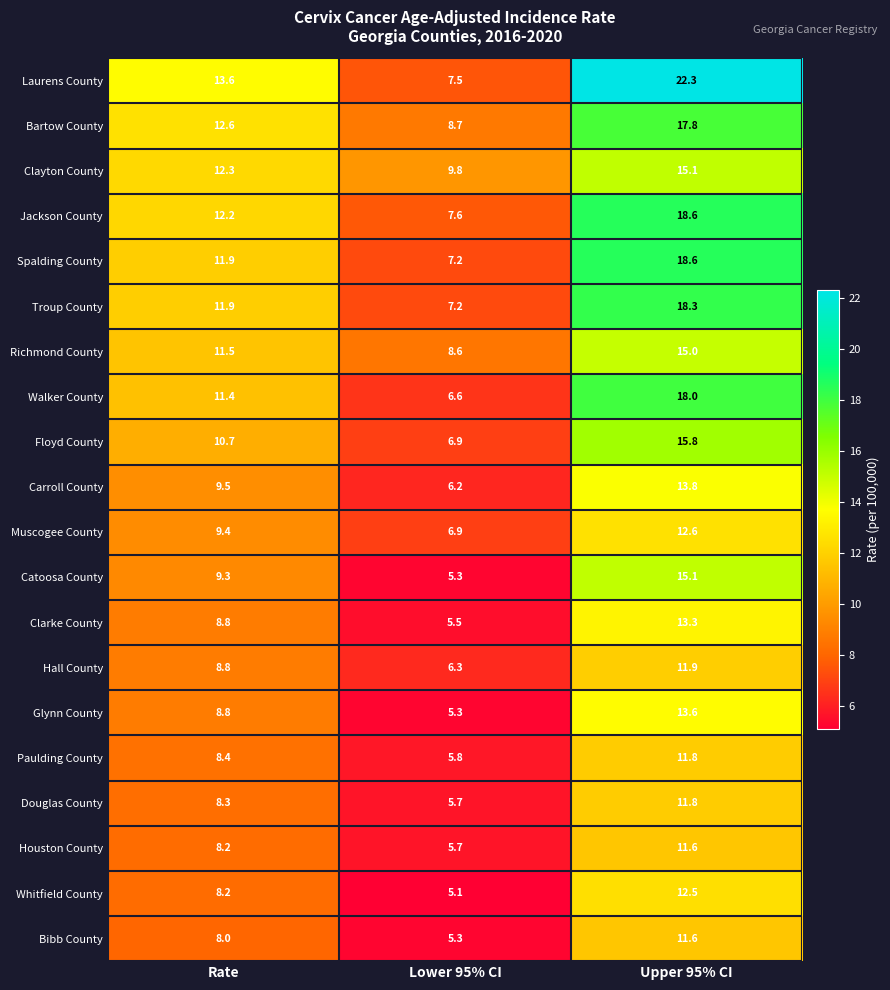

Is it true that Glynn County equals 8.8 at Rate?

True